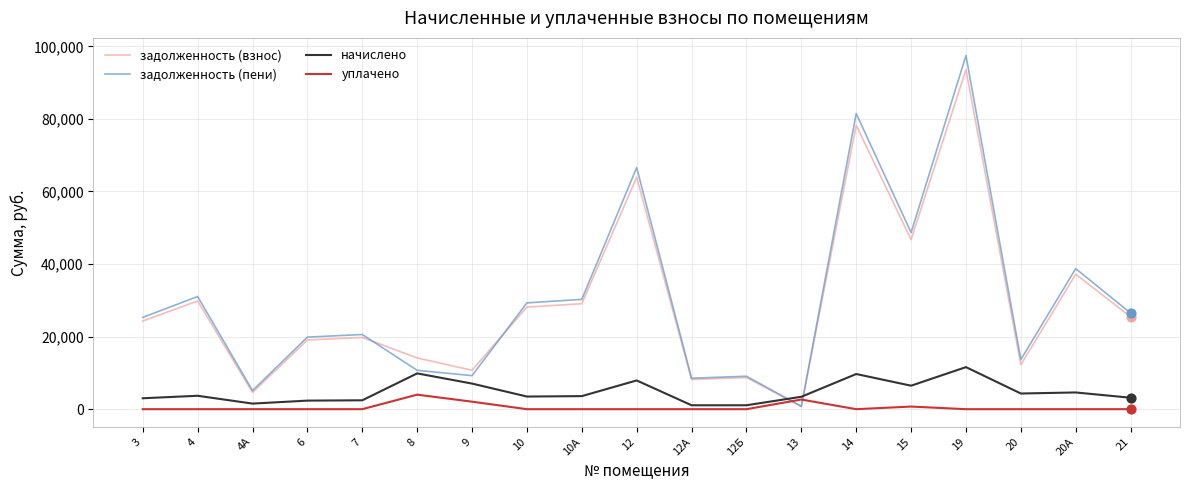

At how many categories does at least one series exceed 58836?

3